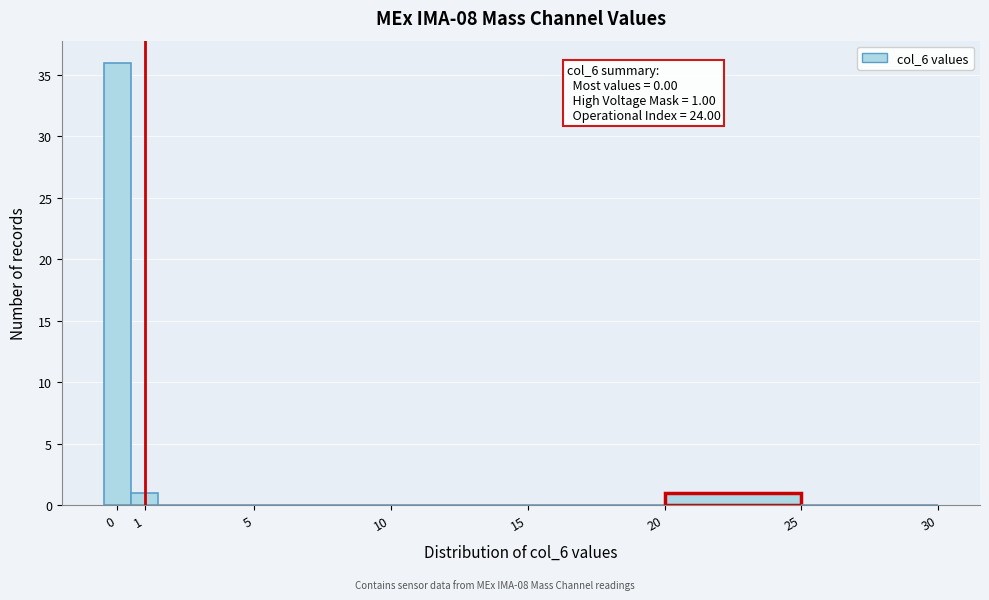

Which range on the x-axis has the tallest bar?

-0.5 to 0.5